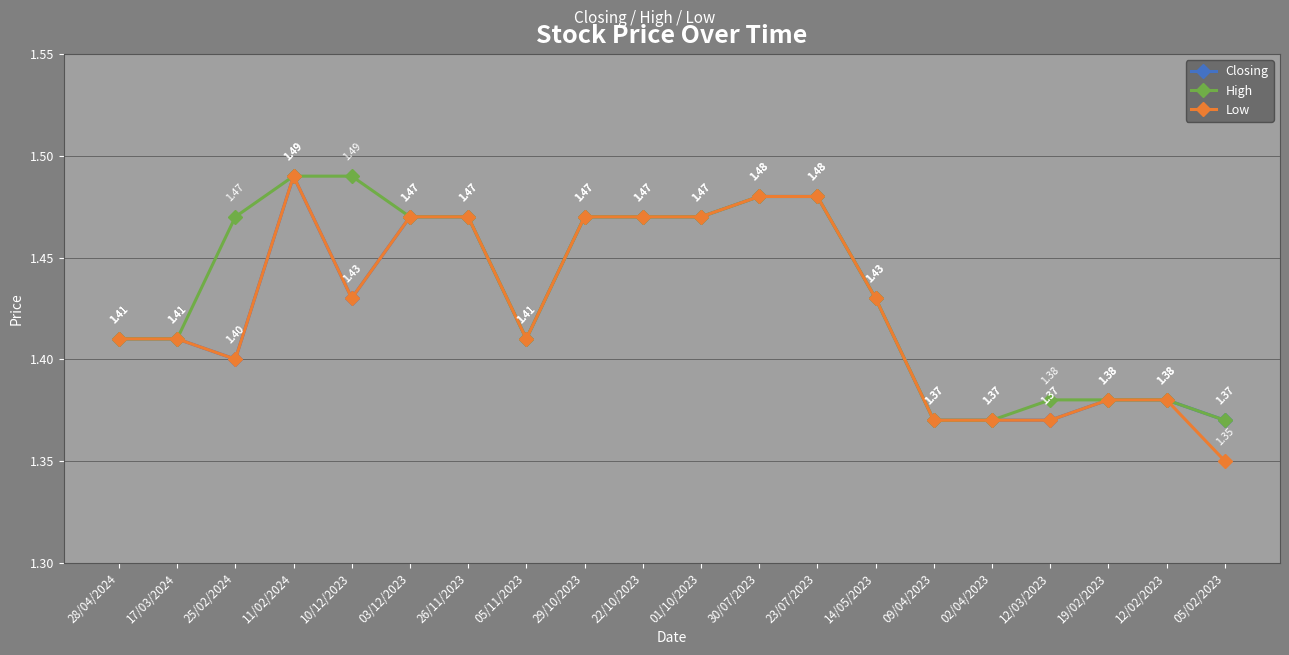

Which series has the widest spread of values?

Low